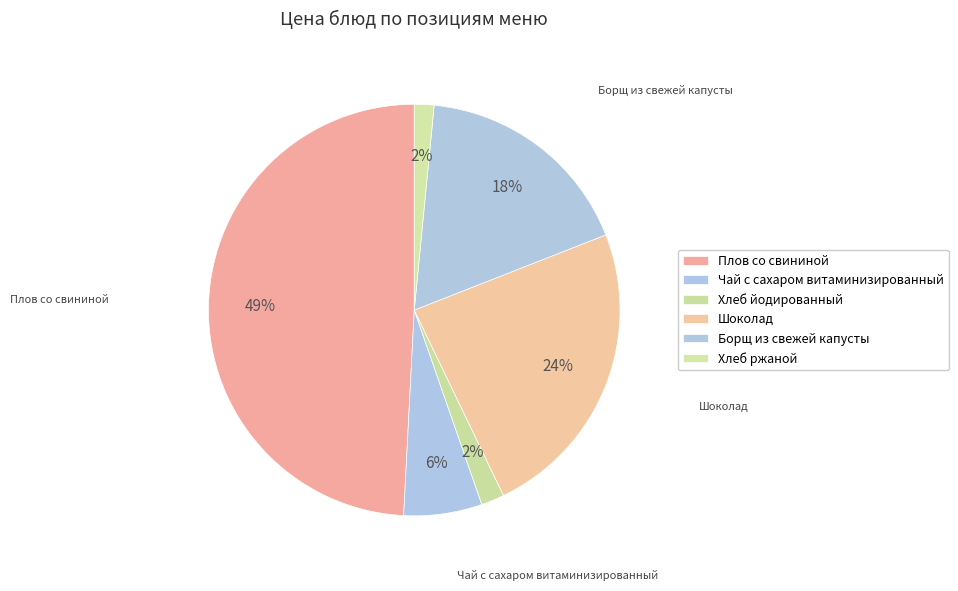

What is the change in value from Чай с сахаром витаминизированный to Шоколад?

+18.6